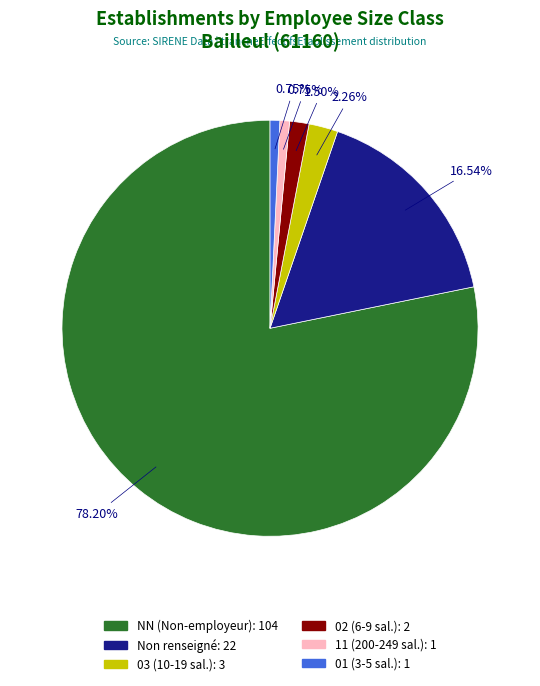

Does any single category account for the majority?

Yes